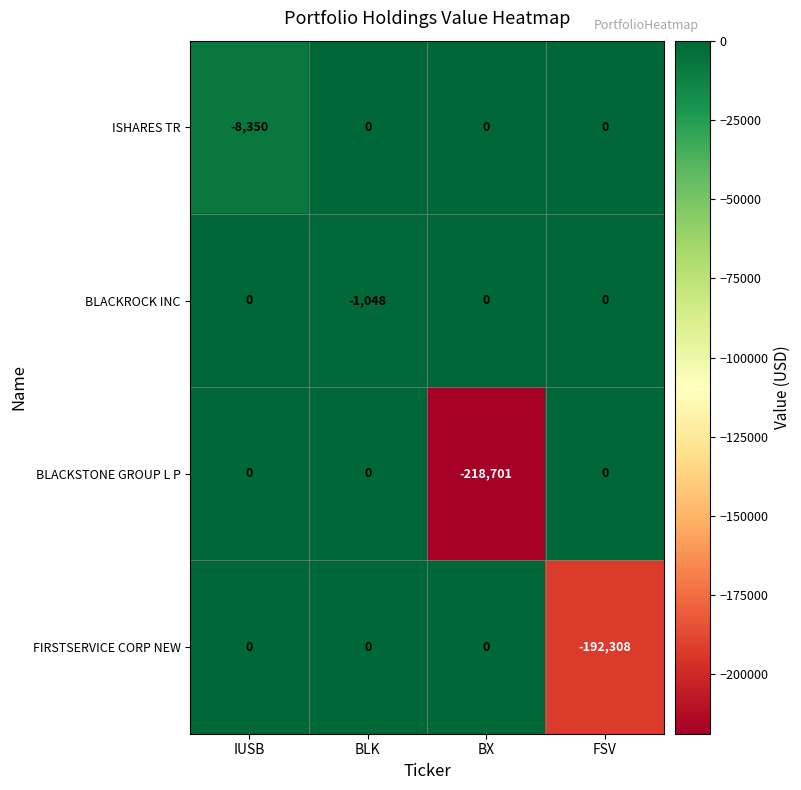

Which category has the lowest value across all series?

BX